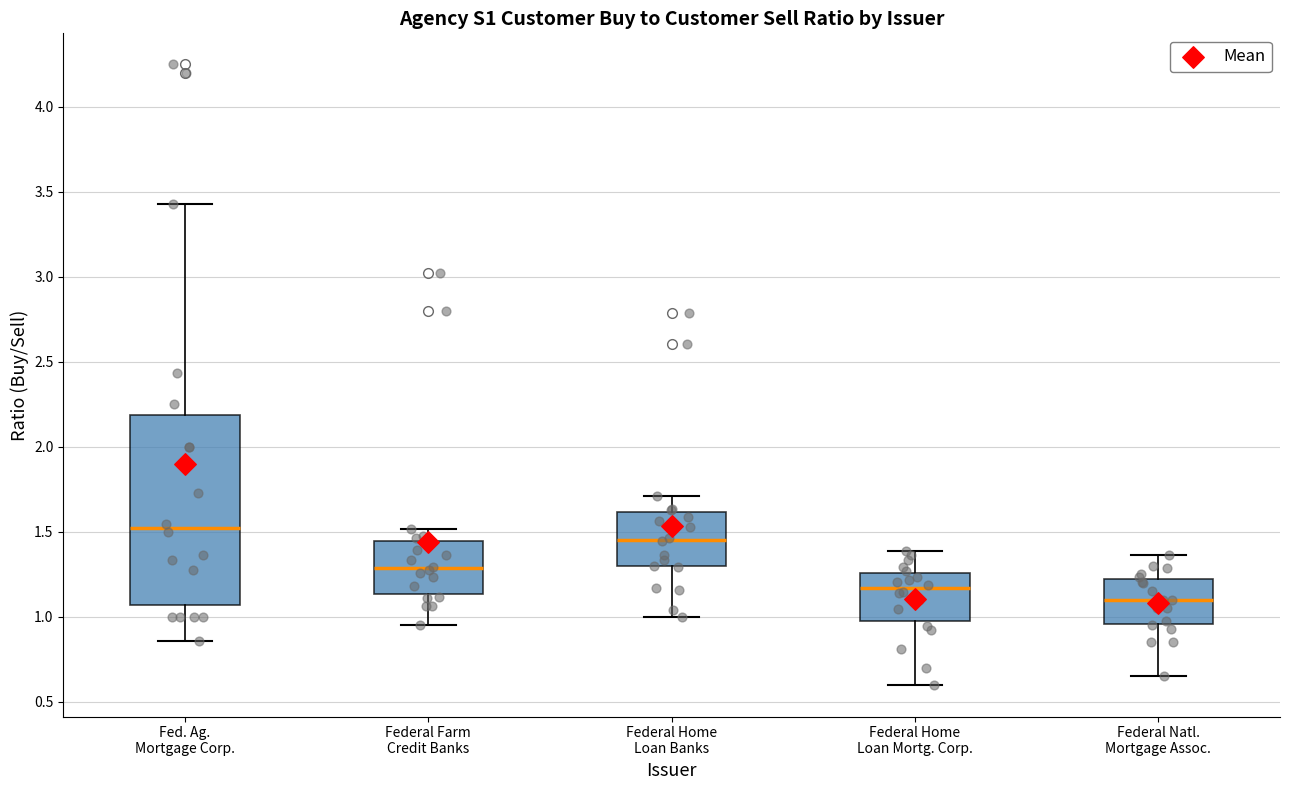

Reading left to right, transcribe this box plot: for each box, give where its median line is, the range the box spans, and where its two whiskers end, as read against the y-axis. The values are not printed on the chart, so give them approximately, as read against the axis.

Fed. Ag. Mortgage Corp.: median 1.50, box 1.05 to 2.20, whiskers 0.85 to 3.45
Federal Farm Credit Banks: median 1.30, box 1.15 to 1.45, whiskers 0.95 to 1.50
Federal Home Loan Banks: median 1.45, box 1.30 to 1.60, whiskers 1.00 to 1.70
Federal Home Loan Mortg. Corp.: median 1.15, box 0.95 to 1.25, whiskers 0.60 to 1.40
Federal Natl. Mortgage Assoc.: median 1.10, box 0.95 to 1.20, whiskers 0.65 to 1.35